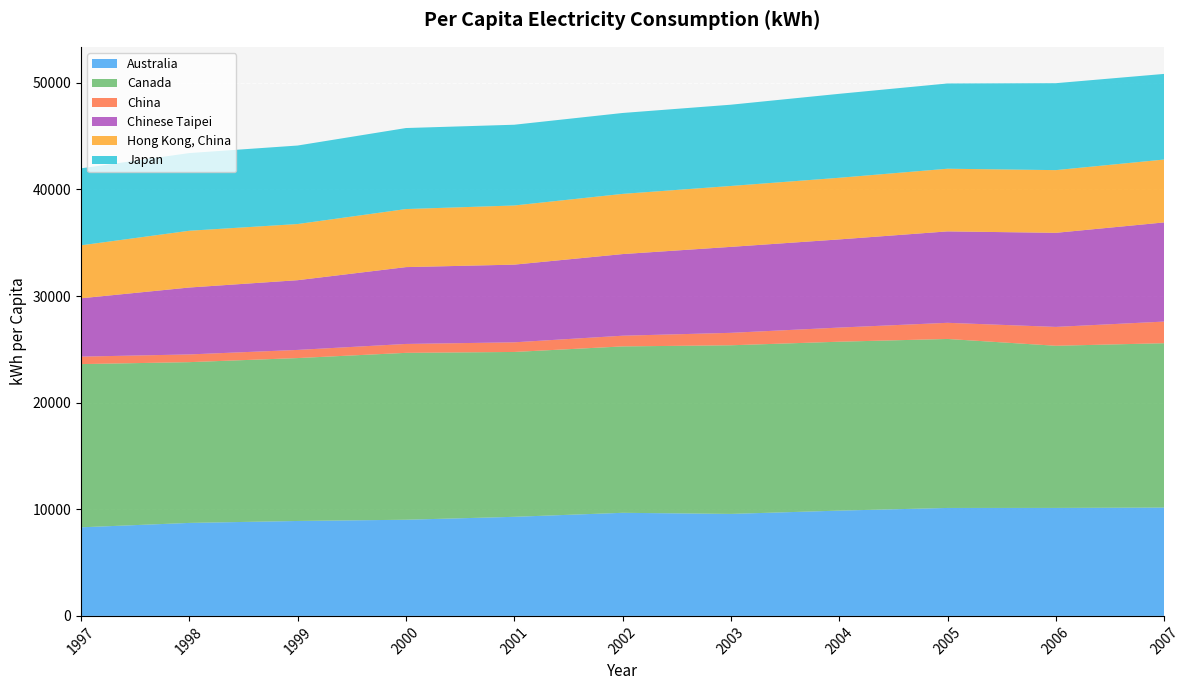

Reading right to left, list all the values displayed in this chart.

Australia (Unit : kWh): 10163	10130	10127	9877	9568	9671	9295	9021	8905	8723	8311
Canada (Unit : kWh): 15418	15211	15853	15845	15819	15610	15466	15656	15283	15082	15310
China (Unit : kWh): 2029	1769	1514	1325	1167	1003	903	834	763	723	702
Chinese Taipei (Unit : kWh): 9302	8826	8577	8271	8065	7658	7288	7209	6542	6278	5472
Hong Kong, China (Unit : kWh): 5899	5882	5878	5782	5713	5647	5549	5446	5268	5325	4968
Japan (Unit : kWh): 8033	8155	7998	7876	7623	7589	7575	7600	7364	7288	7222